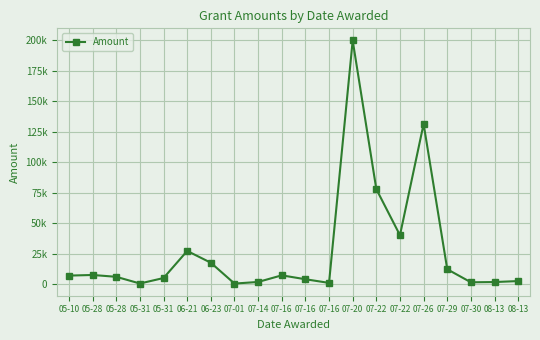

Reading left to right, transcribe all the data shown in this chart.

7000	7500	6000	500	5000	27229	17553	450	1764	7200	4000	1000	200000	77974	40128	131478	12200	1500	1698	2500